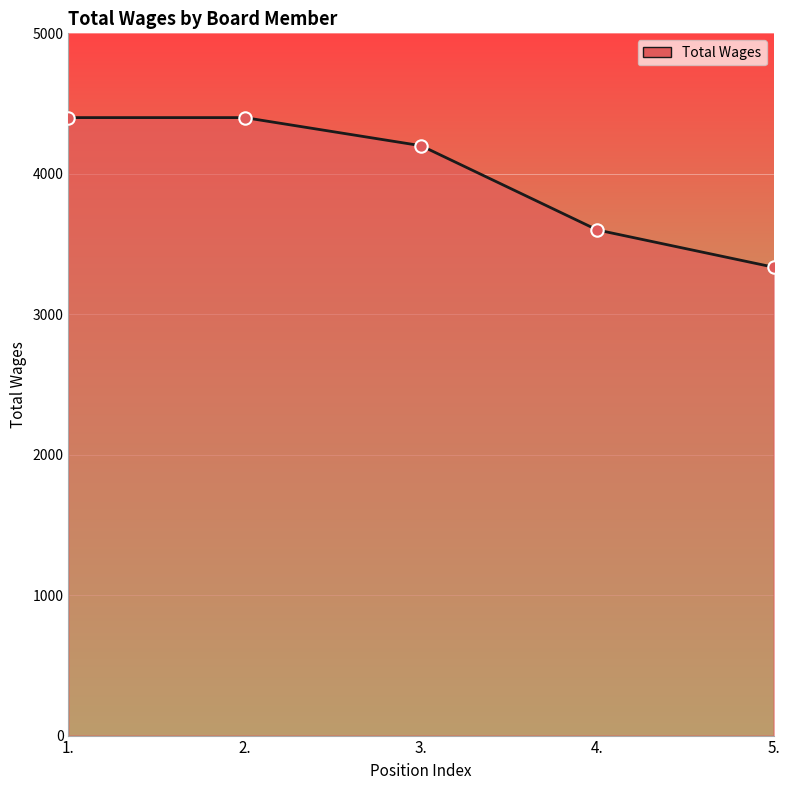

What is the ratio of the value at 2. to the value at 4.?

1.2